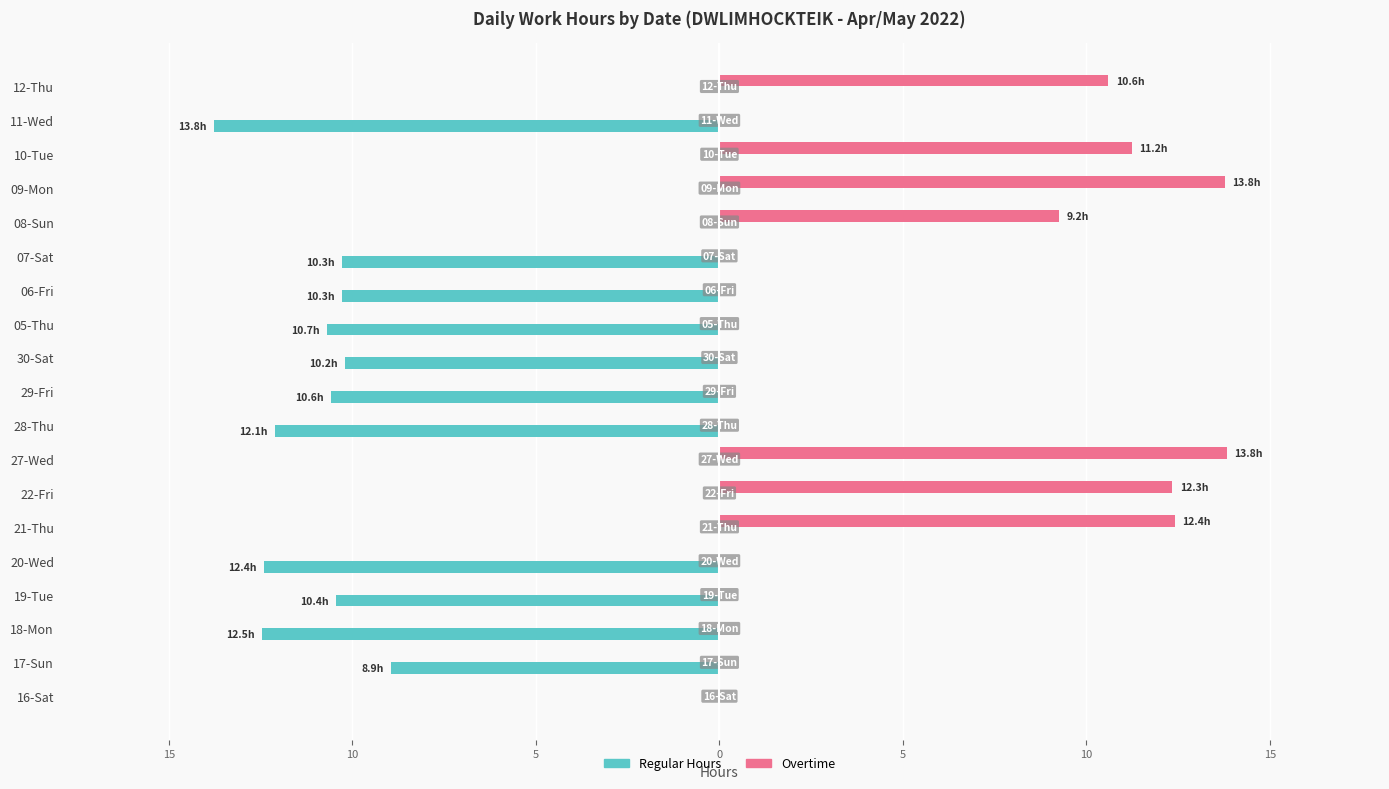

What are all the series names shown in the legend?

Regular Hours, Overtime